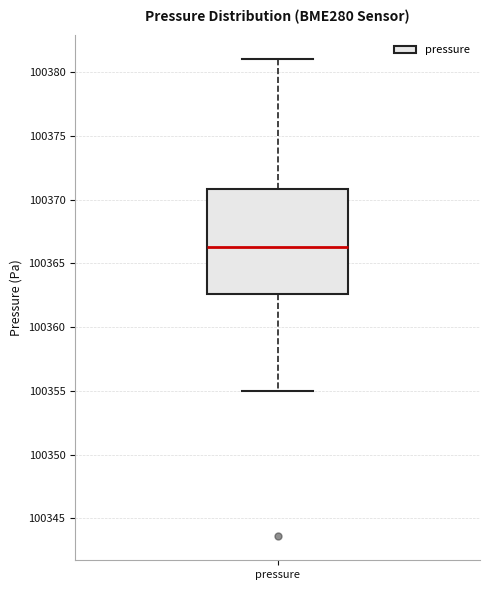

Where is the upper edge of the box for pressure on the y-axis? The values are not printed on the chart, so give them approximately, as read against the axis.

100371.0